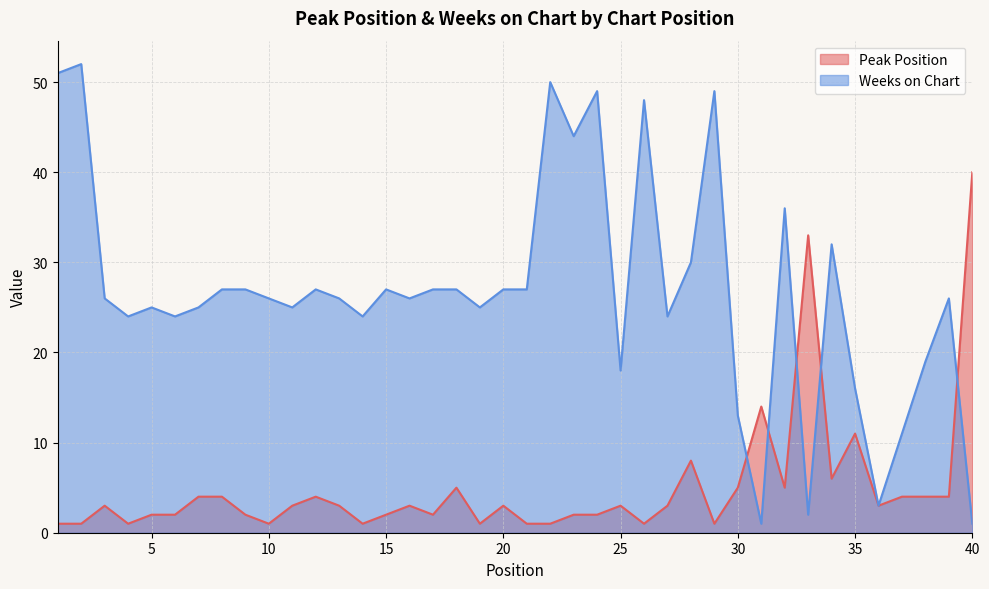

At which category does Weeks on Chart reach its first local peak?

2